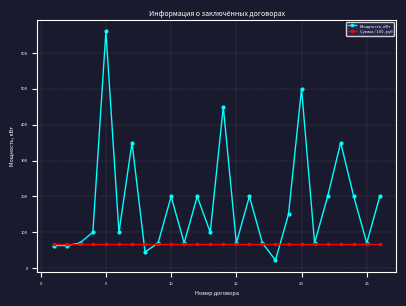

True or false: Мощность, кВт has more than 1 interior local peaks.

True